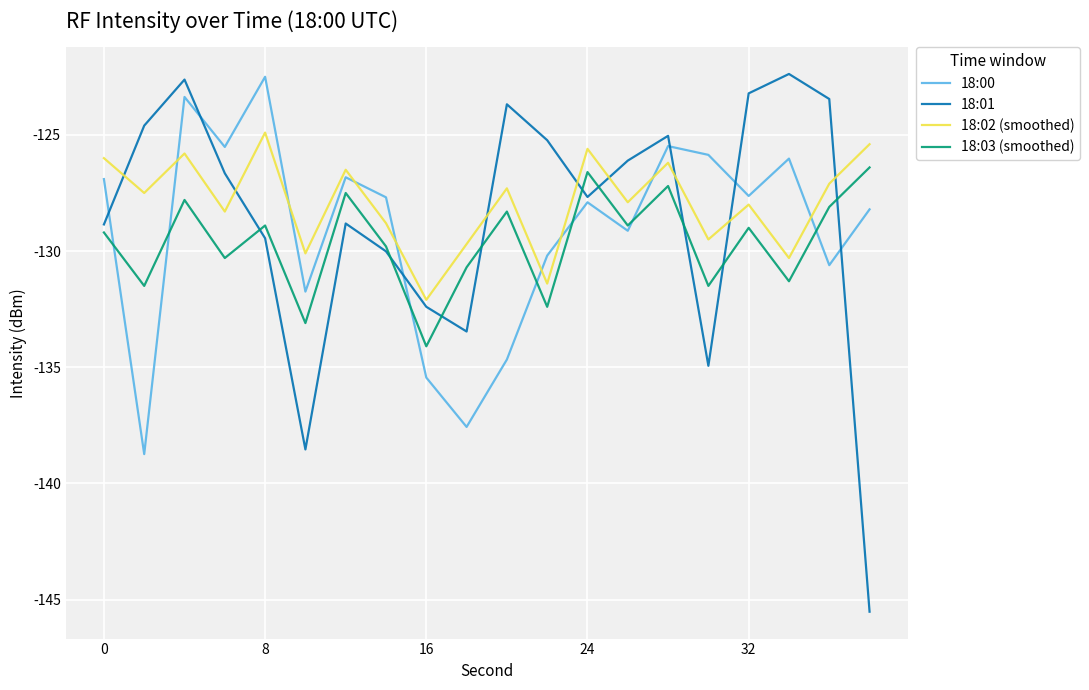

Which series ends up on top after the final intersection of 18:01 and 18:02 (smoothed)?

18:02 (smoothed)